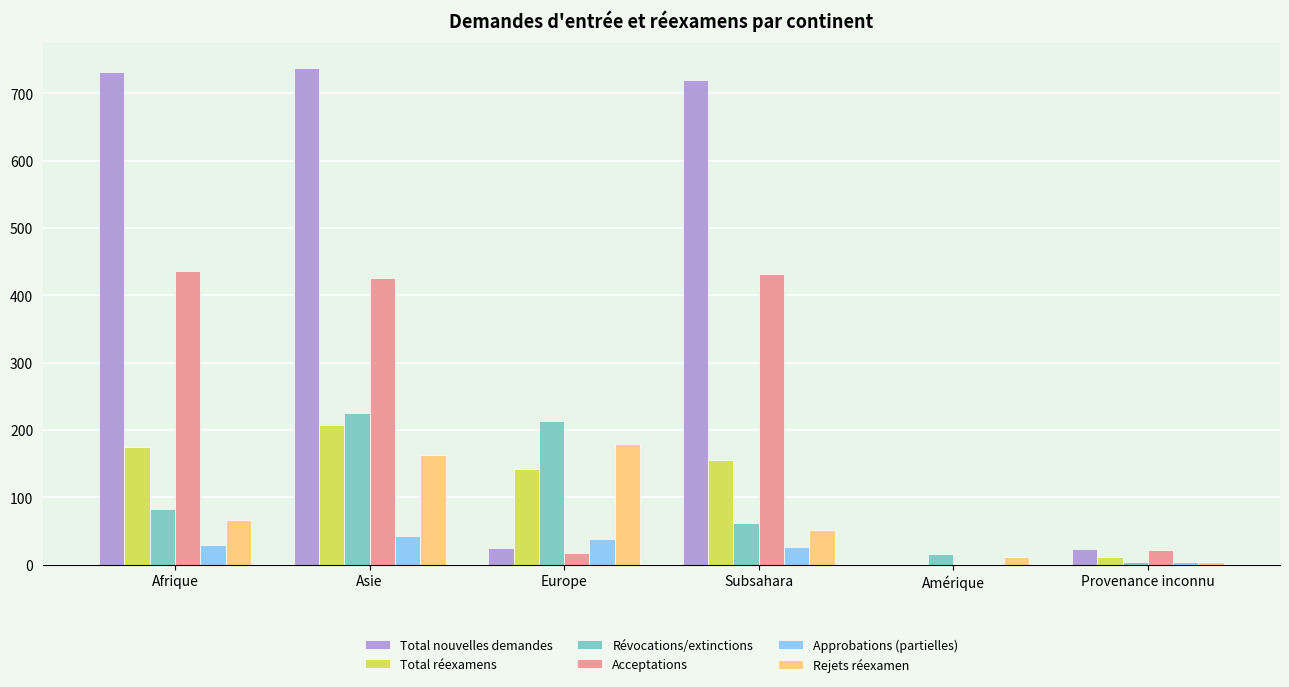

Is the value of Révocations/extinctions at Asie greater than the value of Rejets réexamen at Amérique?

Yes